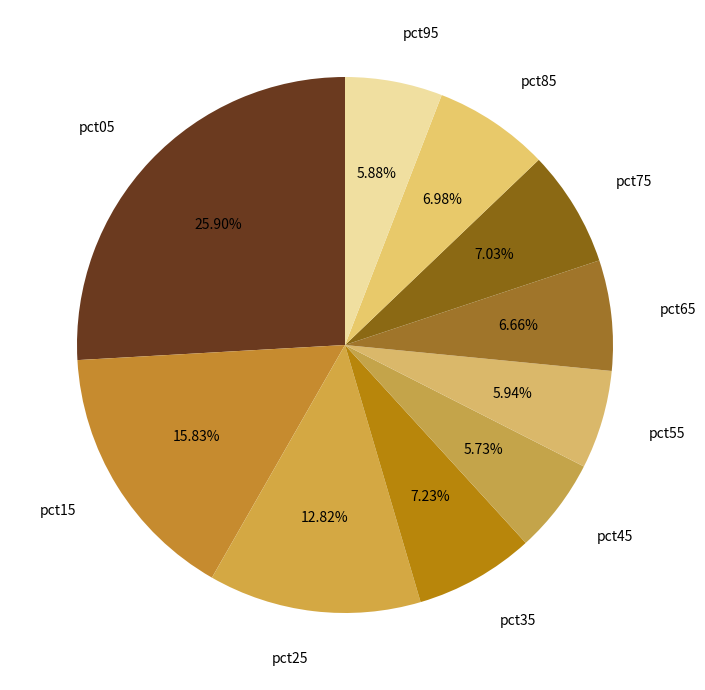

To the nearest percent, what portion does pct85 represent?

7%